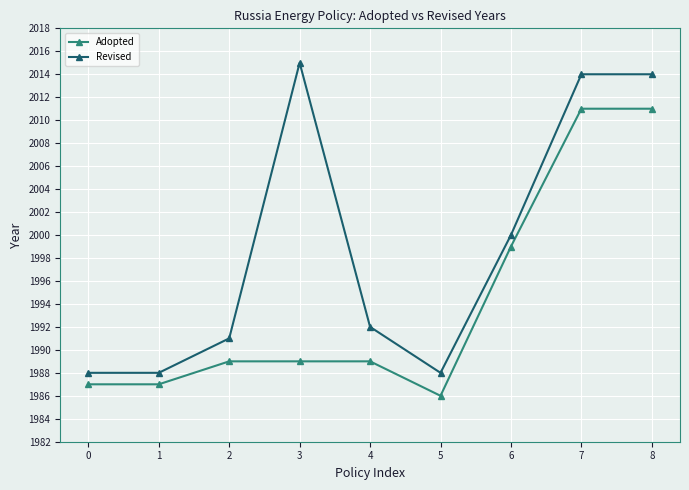

True or false: Revised and Adopted cross at least once.

False